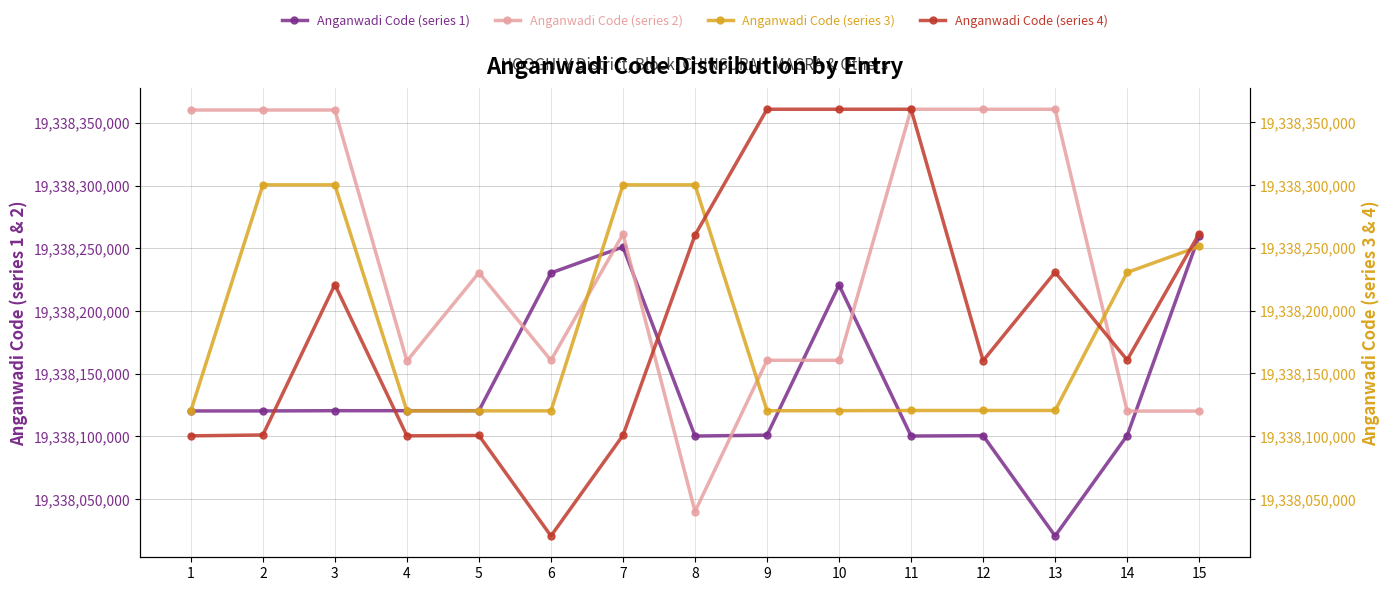

How many lines are shown in the chart?

4